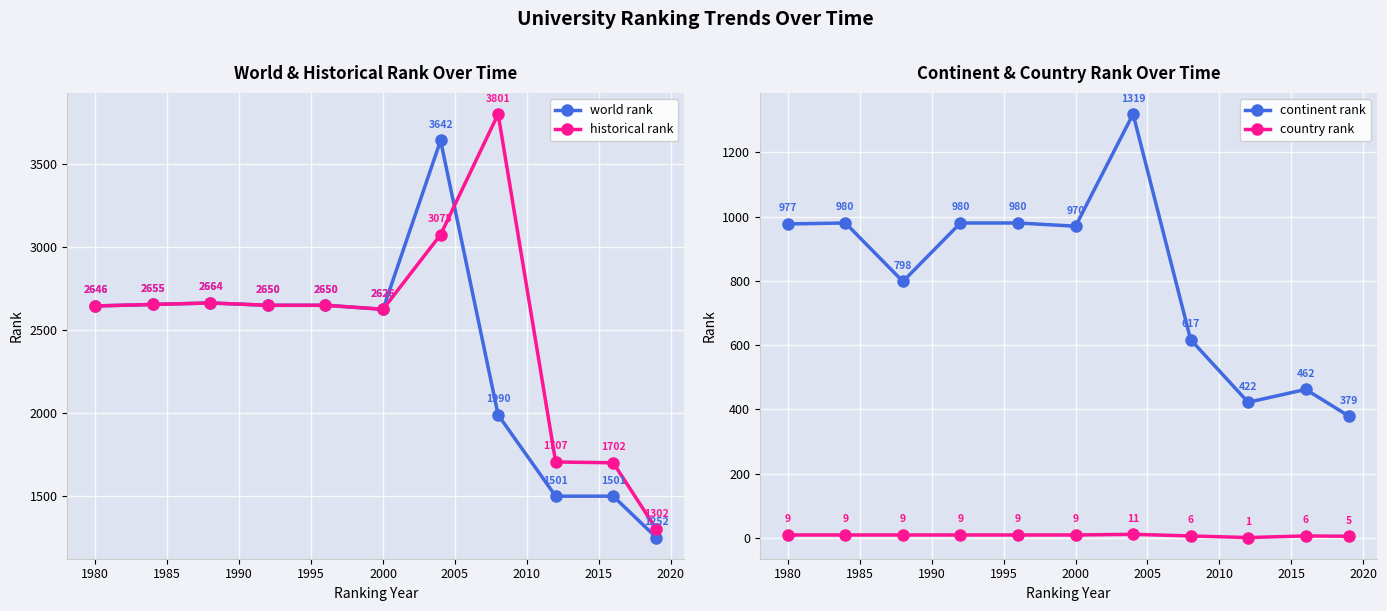

Where is the first local minimum for world rank?

2000